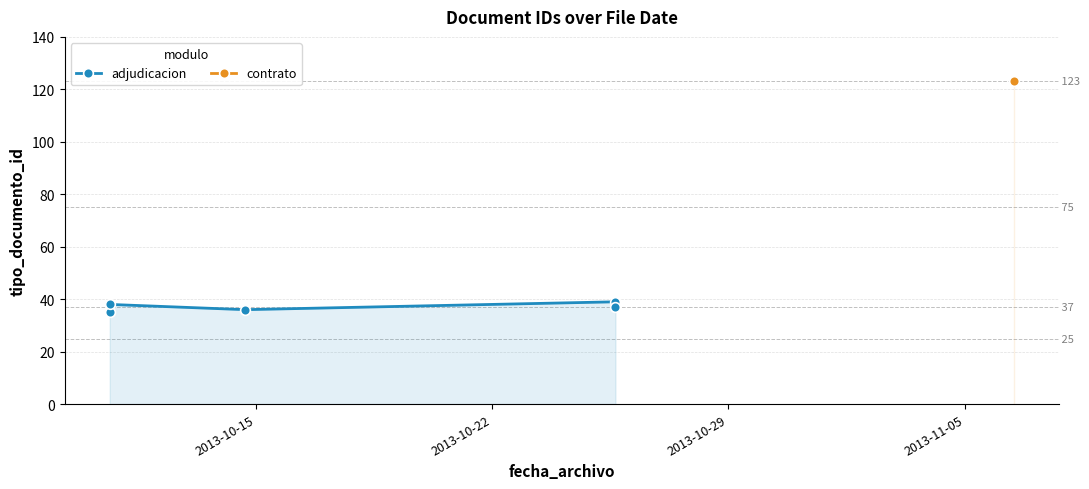

Which has a higher value, 2013-11-05 or 2013-10-22?

2013-11-05